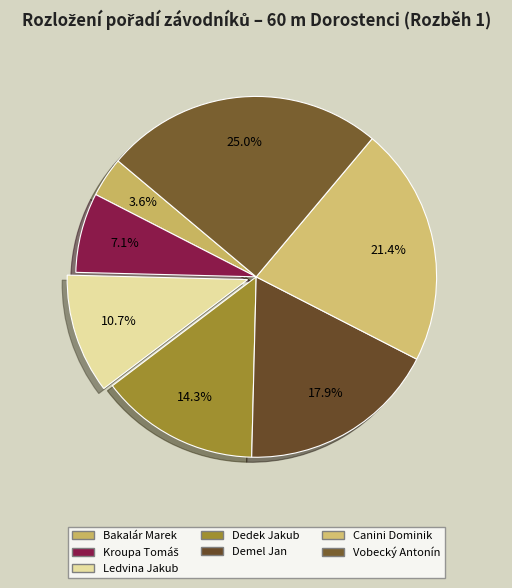

To the nearest percent, what is the combined percentage of Dedek Jakub and Canini Dominik?

36%